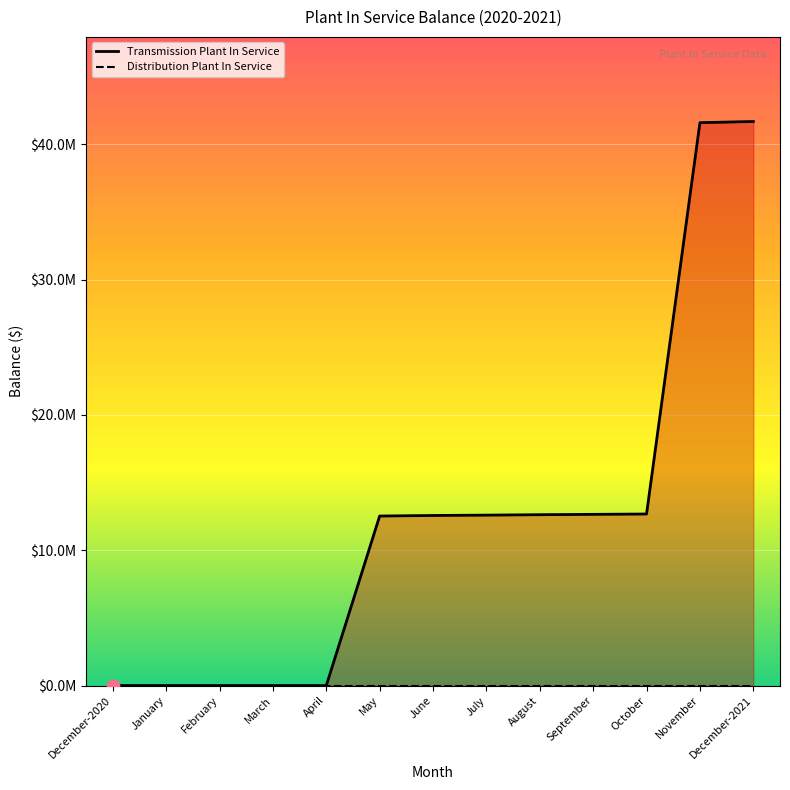

Approximately how many times larger is the value at November compared to October?

3.3